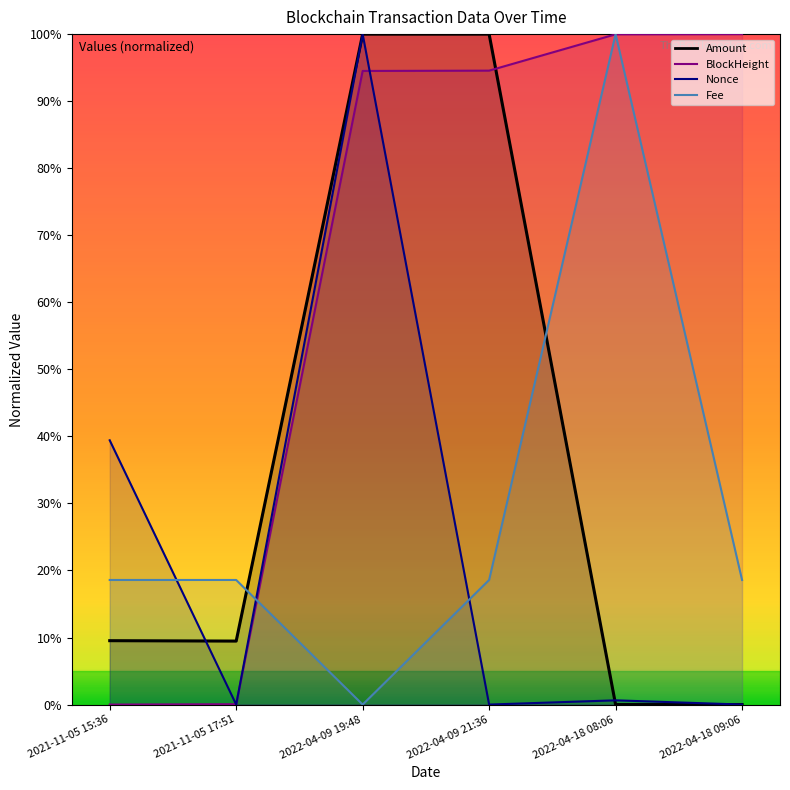

What is the difference between the maximum and minimum values in the Nonce series?

1.0